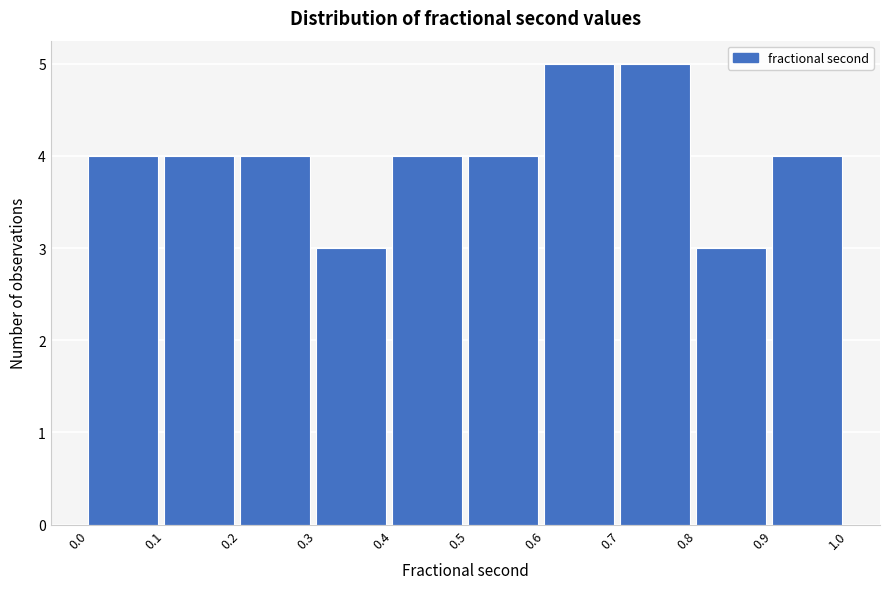

What is the height of the bar covering 0.6 to 0.7 on the x-axis? The values are not printed on the chart, so give them approximately, as read against the axis.

5